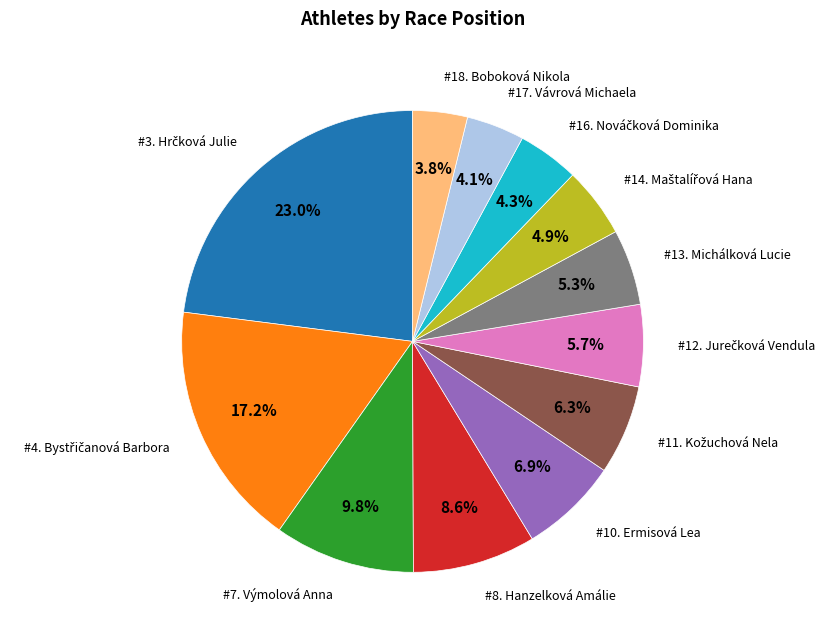

To the nearest percent, what is the average slice percentage?

8%